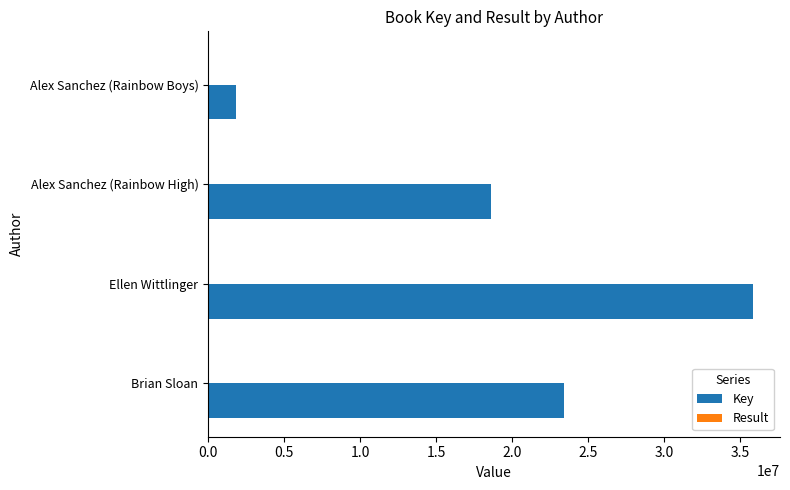

Between Ellen Wittlinger and Alex Sanchez (Rainbow Boys), which series saw the biggest shift?

Key